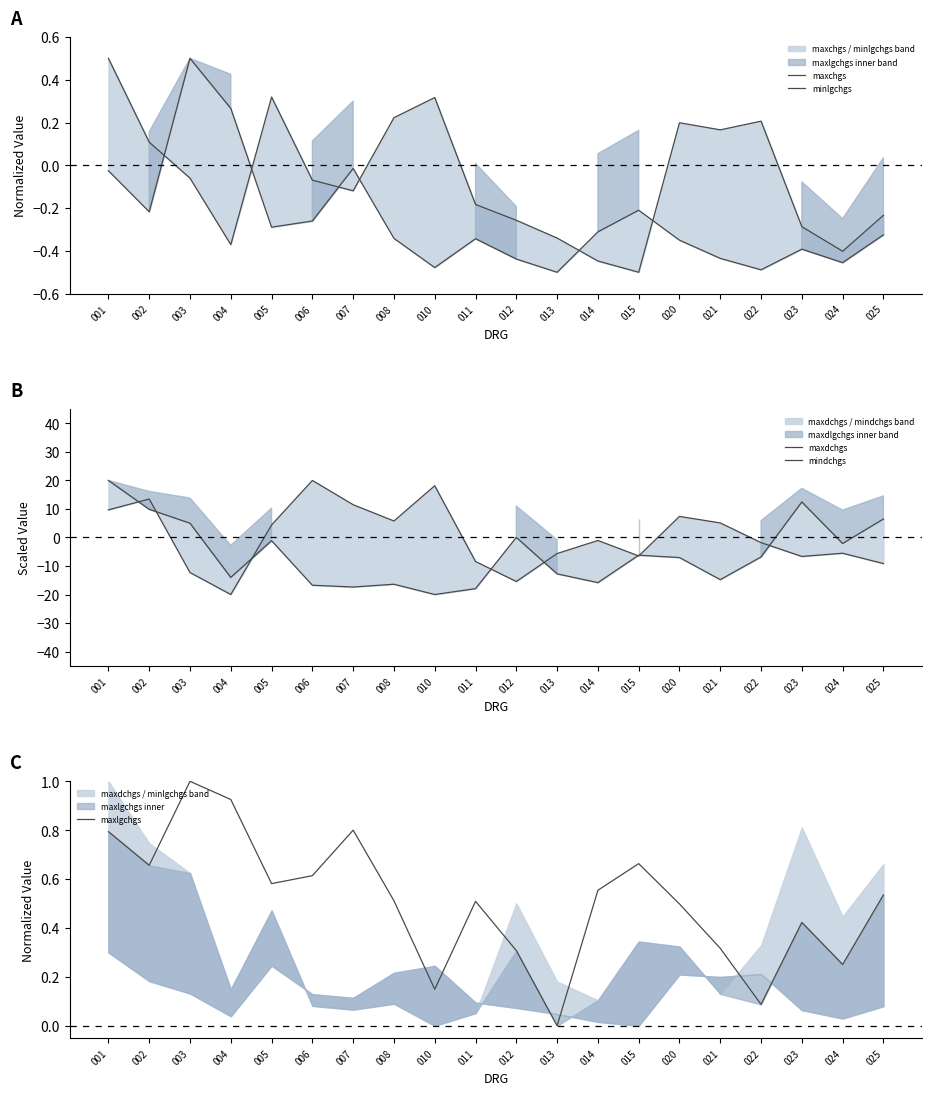

What is the total value across all series at 012?

-15.8